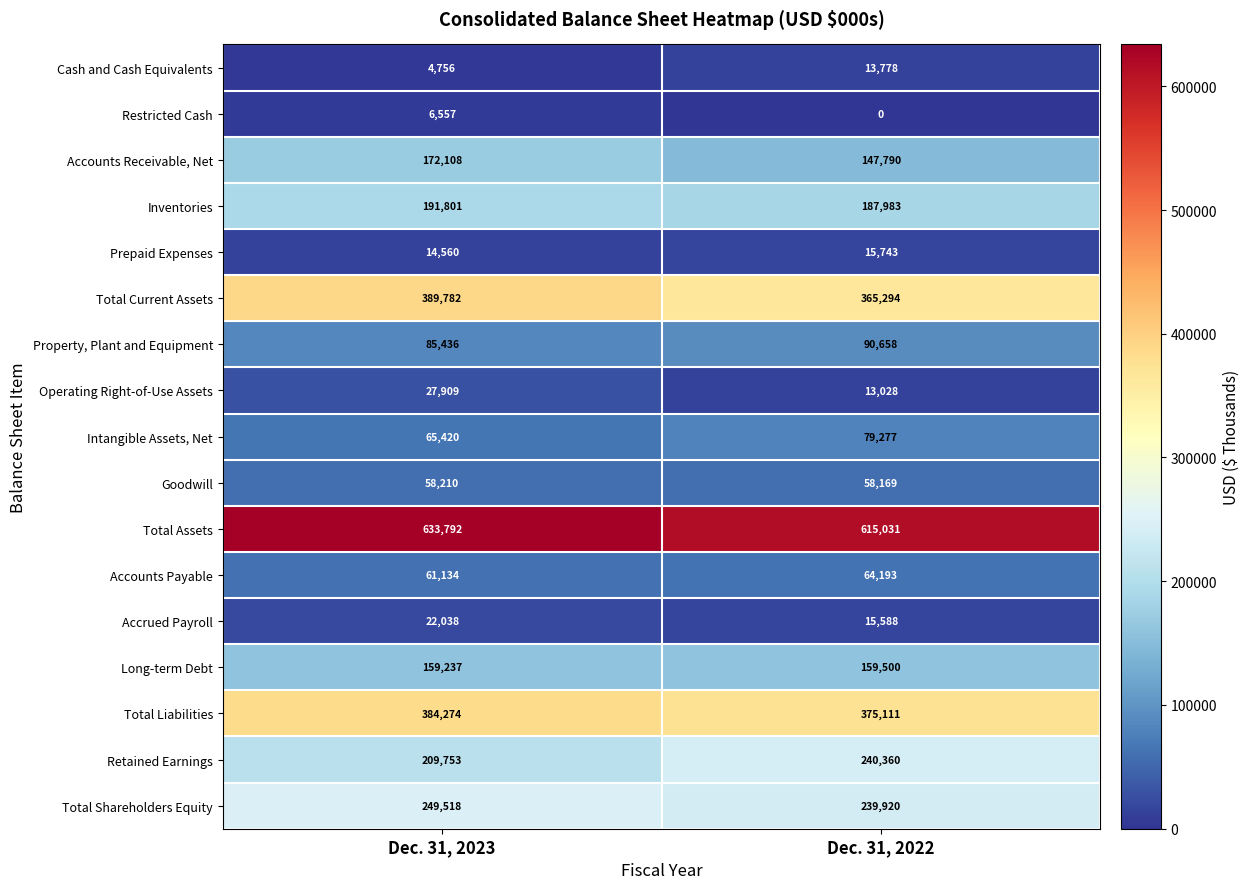

What is the sum of the Cash and Cash Equivalents values at Dec. 31, 2022 and Dec. 31, 2023?

18534